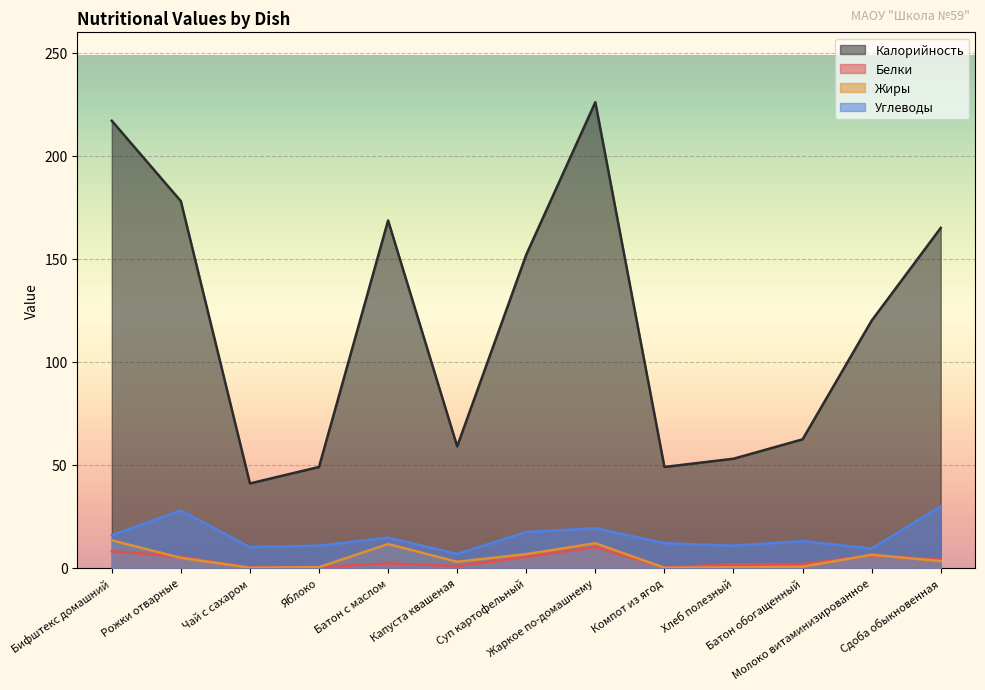

Reading left to right, list all the values displayed in this chart.

Калорийность: Бифштекс домашний=217.0	Рожки отварные=178.0	Чай с сахаром=41.0	Яблоко=49.0	Батон с маслом=168.6	Капуста квашеная=59.0	Суп картофельный=152.0	Жаркое по-домашнему=226.0	Компот из ягод=49.0	Хлеб полезный=53.0	Батон обогащенный=62.4	Молоко витаминизированное=120.0	Сдоба обыкновенная=165.0
Белки: Бифштекс домашний=8.1	Рожки отварные=5.4	Чай с сахаром=0.2	Яблоко=0.4	Батон с маслом=2.2	Капуста квашеная=0.9	Суп картофельный=5.4	Жаркое по-домашнему=10.1	Компот из ягод=0.2	Хлеб полезный=1.8	Батон обогащенный=1.9	Молоко витаминизированное=6.0	Сдоба обыкновенная=4.1
Жиры: Бифштекс домашний=13.4	Рожки отварные=4.9	Чай с сахаром=0.1	Яблоко=0.4	Батон с маслом=11.6	Капуста квашеная=3.0	Суп картофельный=6.7	Жаркое по-домашнему=12.0	Компот из ягод=0.1	Хлеб полезный=0.3	Батон обогащенный=0.6	Молоко витаминизированное=6.4	Сдоба обыкновенная=3.3
Углеводы: Бифштекс домашний=15.9	Рожки отварные=27.9	Чай с сахаром=10.1	Яблоко=10.8	Батон с маслом=14.7	Капуста квашеная=6.8	Суп картофельный=17.4	Жаркое по-домашнему=19.3	Компот из ягод=12.0	Хлеб полезный=10.8	Батон обогащенный=13.0	Молоко витаминизированное=9.4	Сдоба обыкновенная=29.9